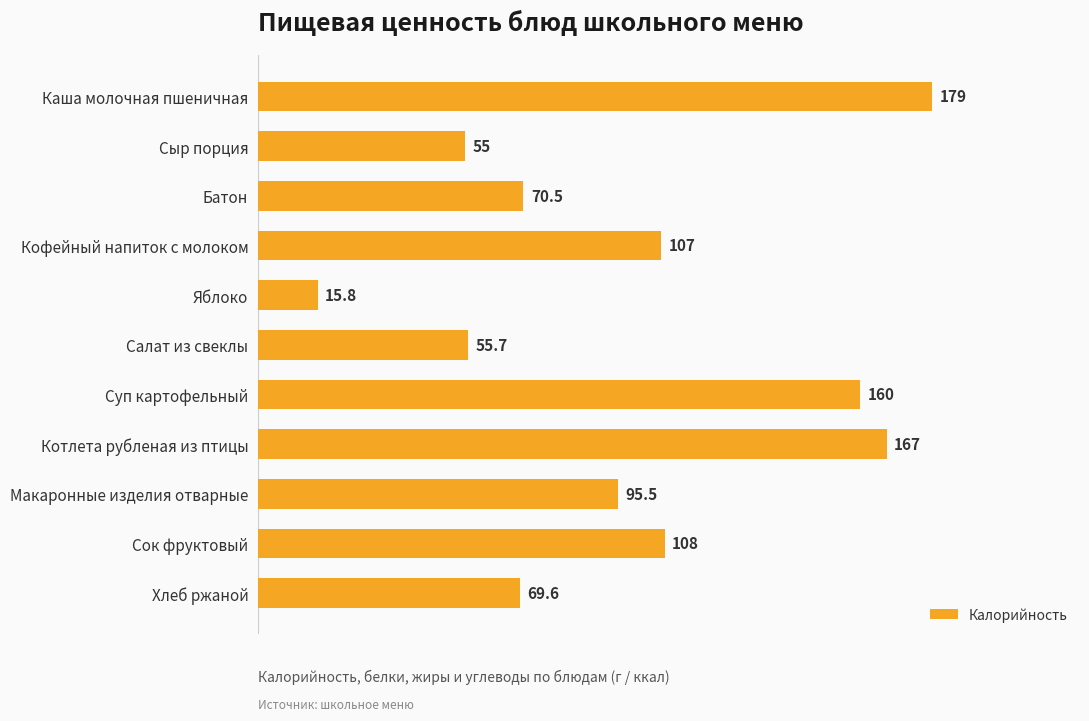

What is the minimum value shown in the chart?

15.8